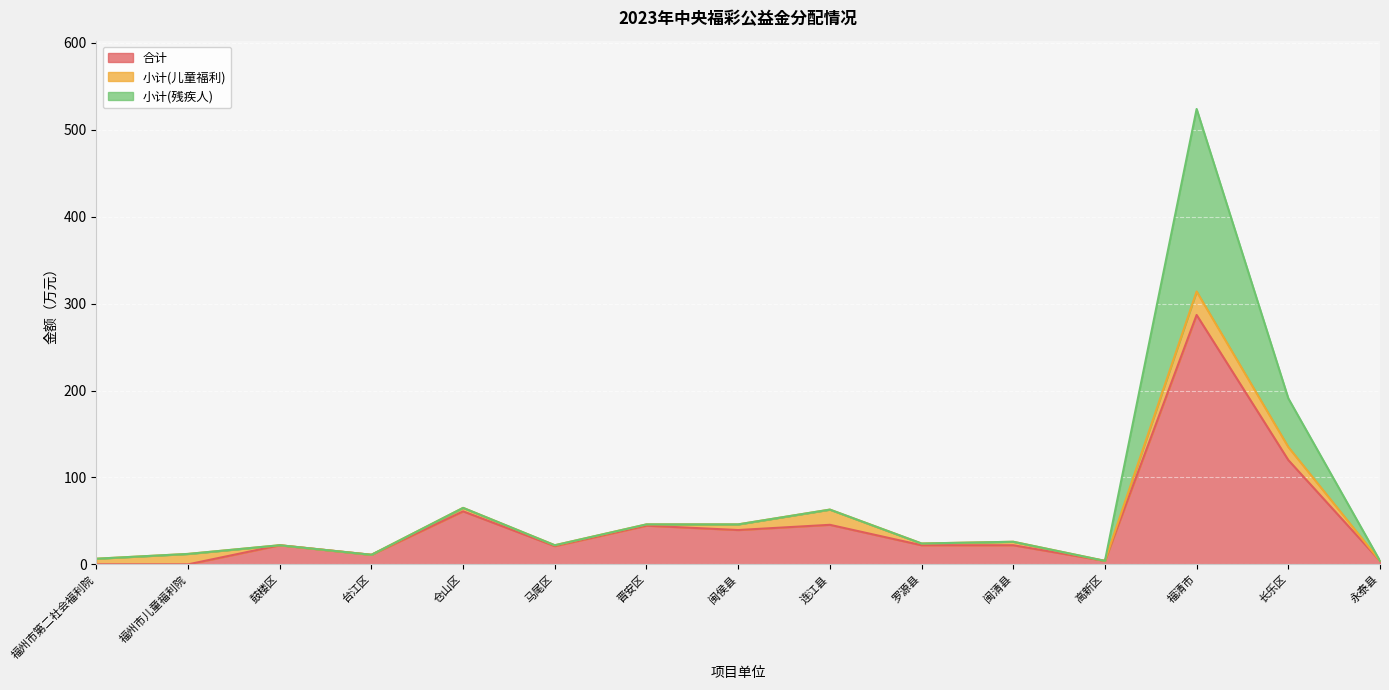

What are all the series names shown in the legend?

合计, 小计(儿童福利), 小计(残疾人)